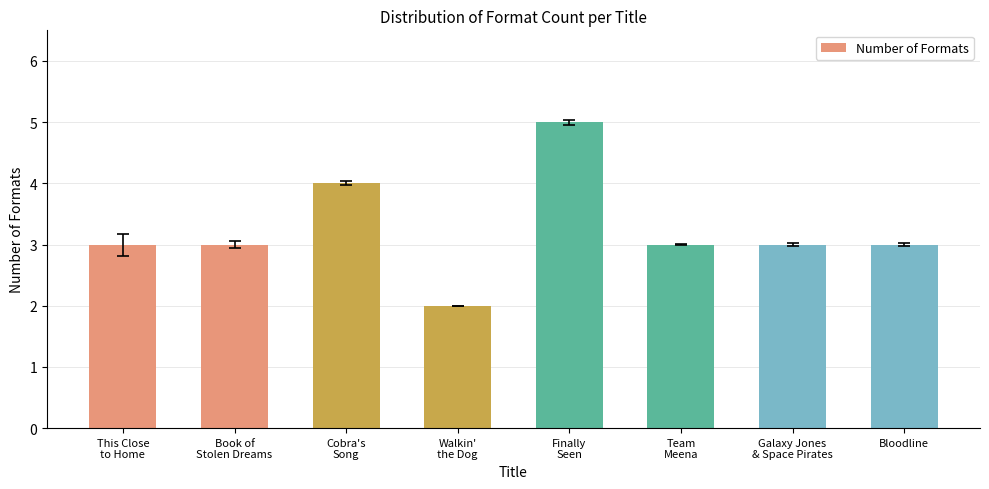

What is the average value?

3